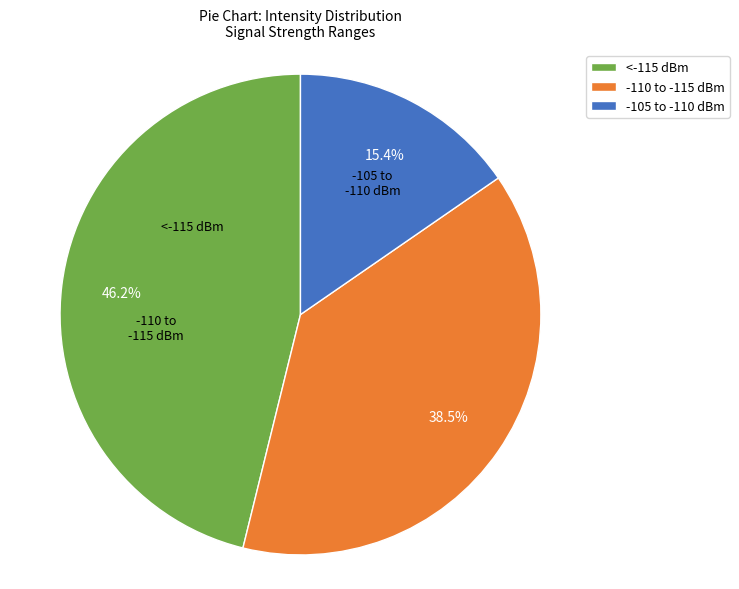

Rank the categories by value from highest to lowest.

<-115 dBm, -110 to -115 dBm, -105 to -110 dBm